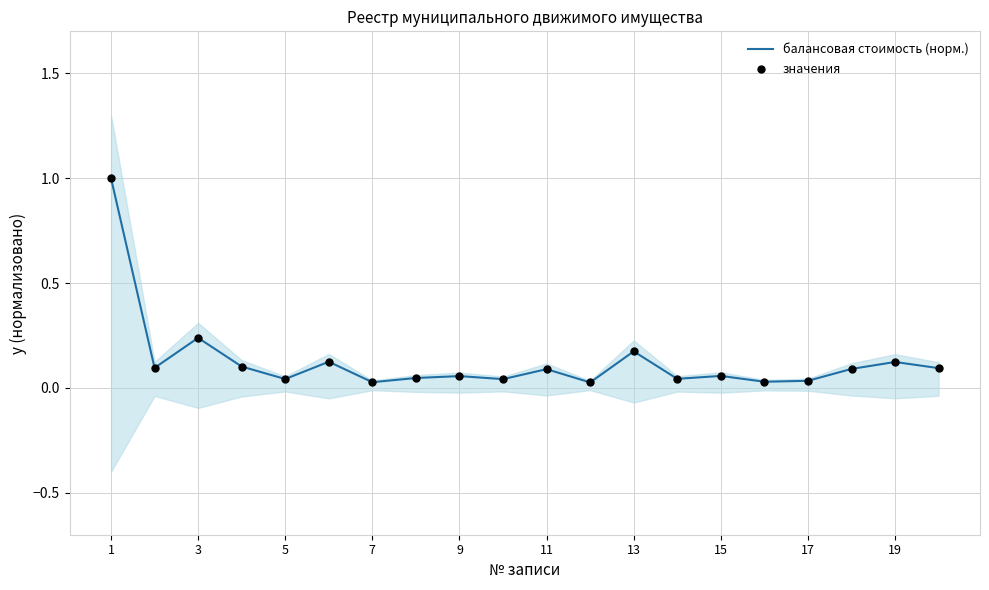

Which series reaches the minimum Y coordinate?

балансовая стоимость (норм.)